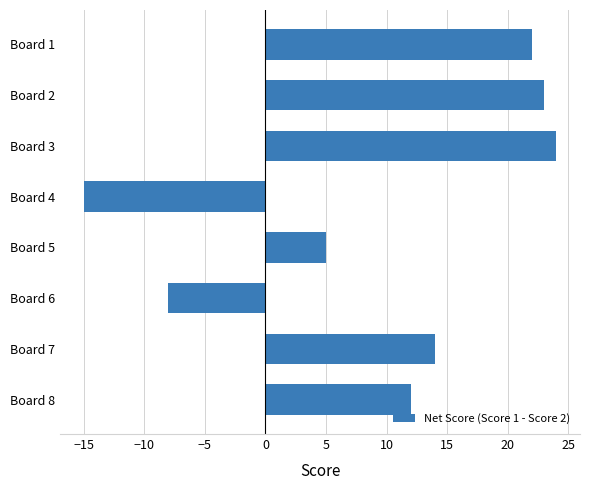

The chart shows a value of 3 at Board 7. True or false?

False